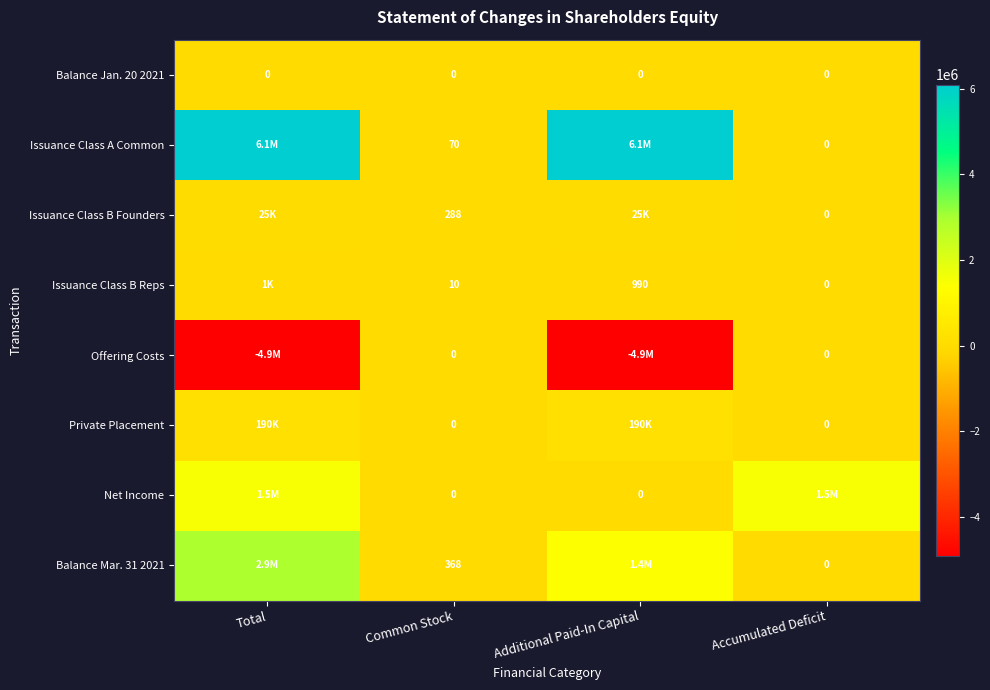

What is the difference between the highest and lowest values at Common Stock?

368